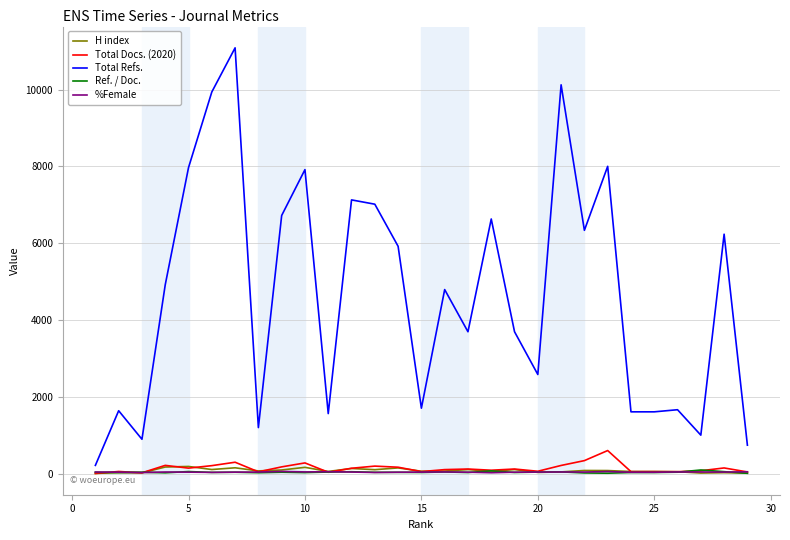

Which series has the widest spread of values?

Total Refs.